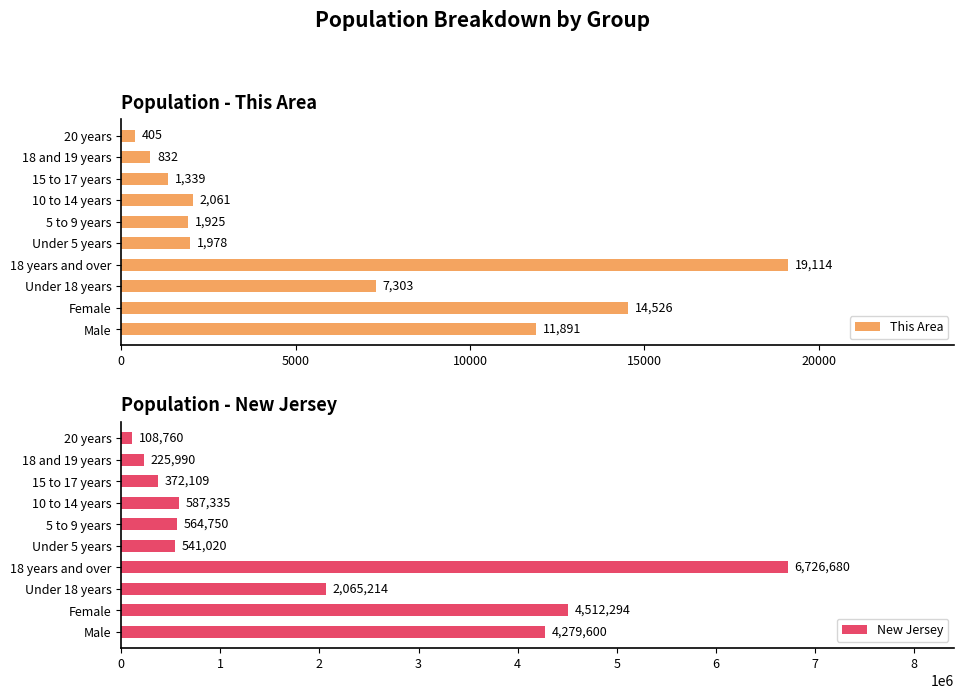

How many data points in New Jersey are above 587335?

4